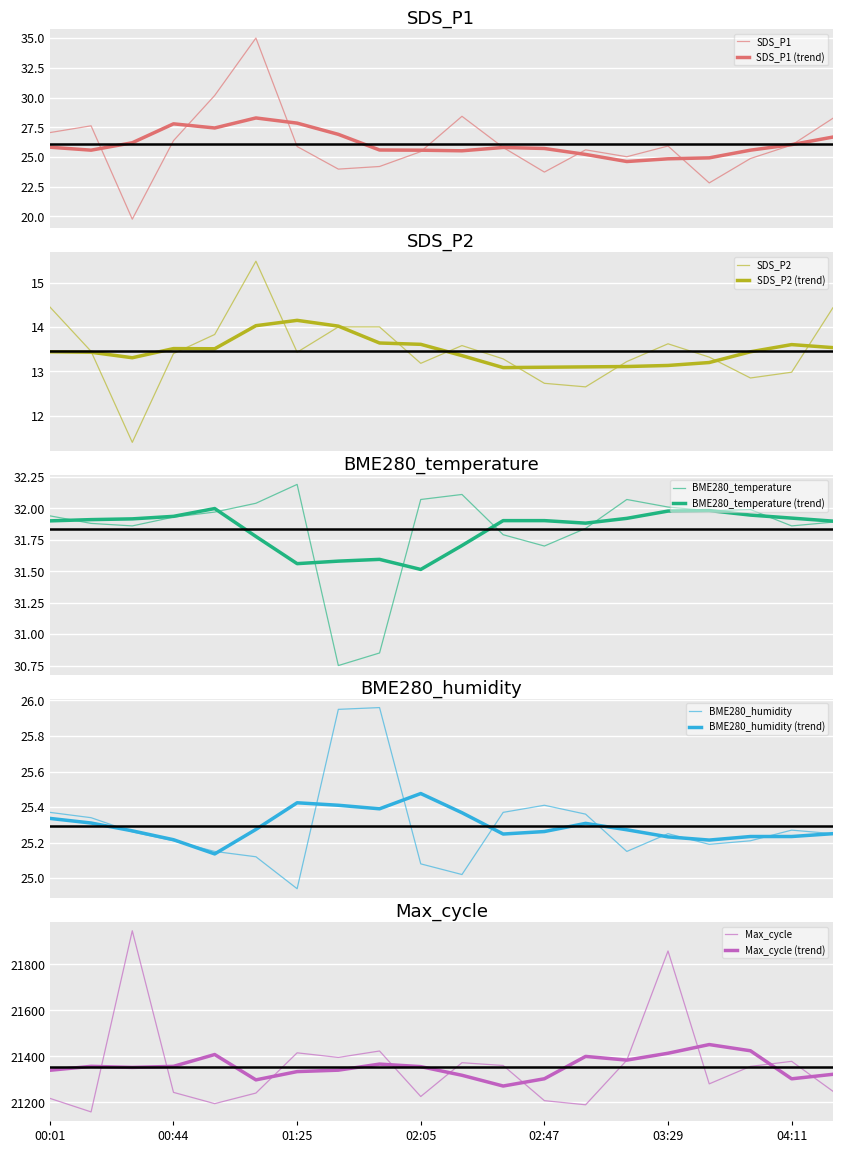

At which label does SDS_P1 reach its minimum?

00:30